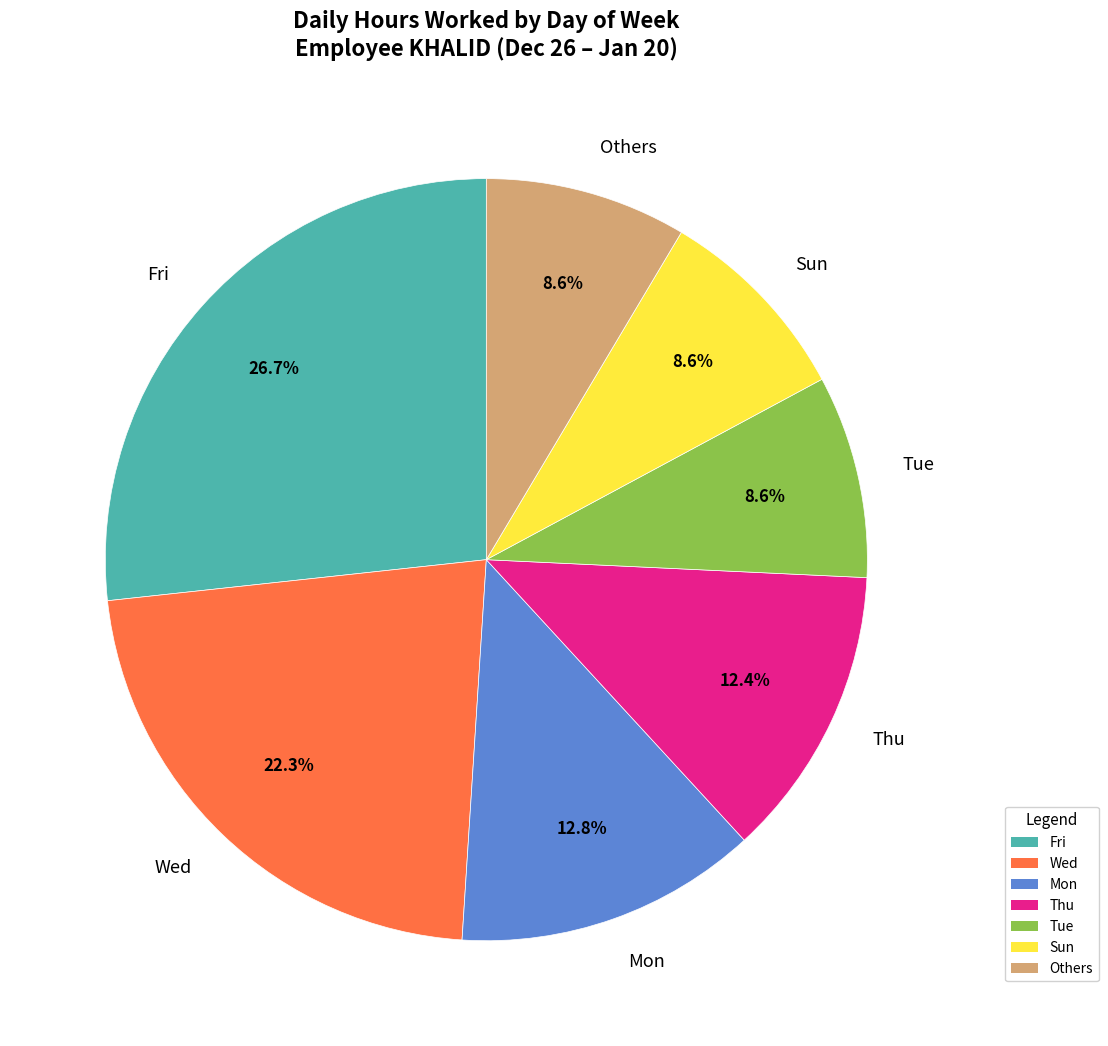

What is the total percentage of Wed and Thu?

34.7%